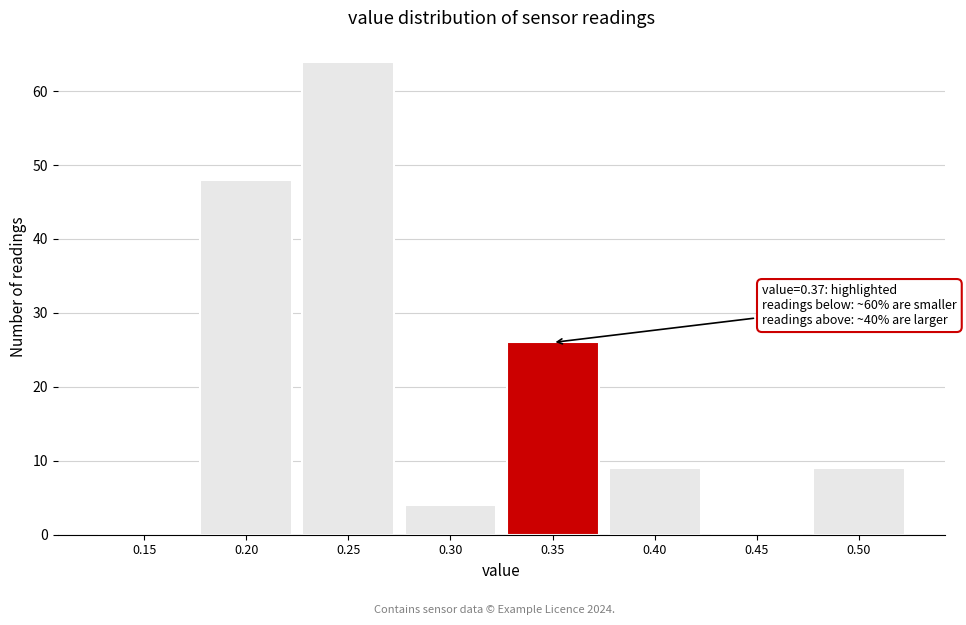

Reading left to right, extract all data points from this chart.

0.15=0	0.20=48	0.25=64	0.30=4	0.35=26	0.40=9	0.45=0	0.50=9